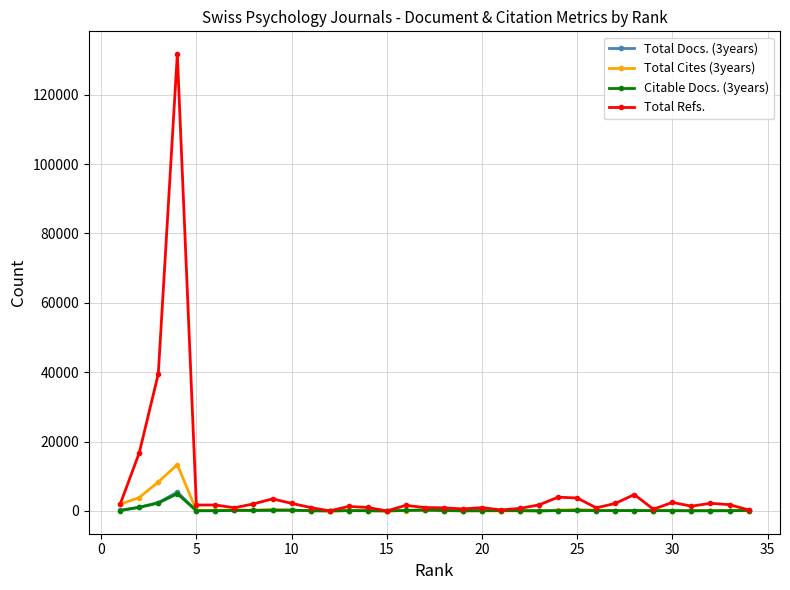

True or false: Total Cites (3years) has more than 2 points higher than both neighbors.

True